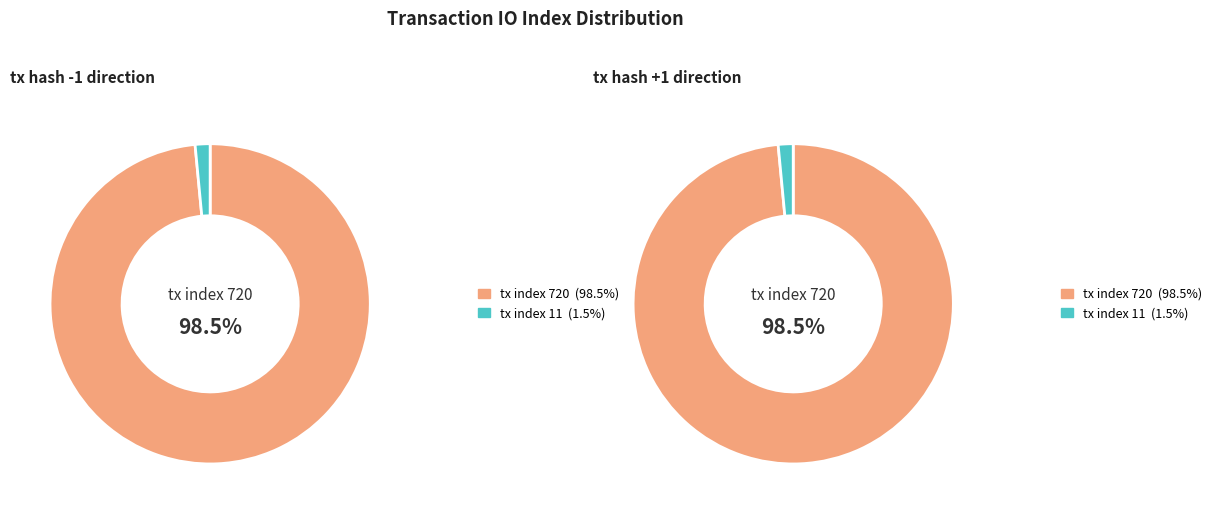

Combined, do tx index 11 and tx index 720 account for over 50%?

Yes